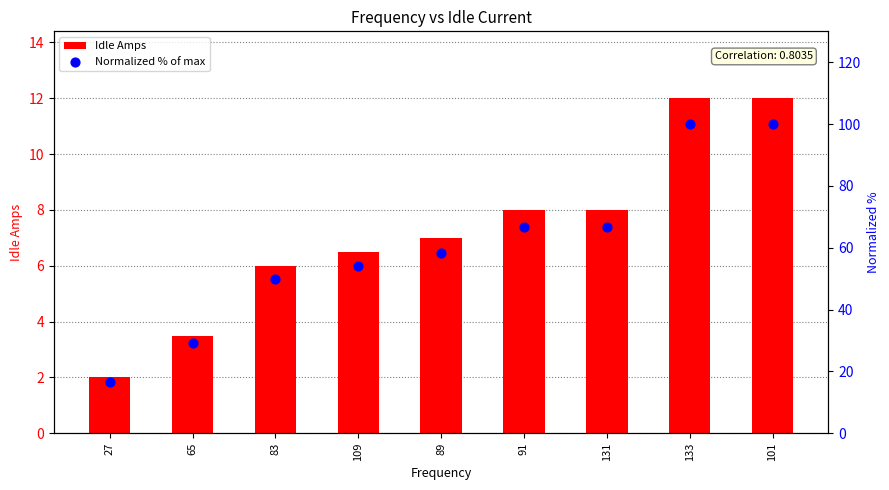

Which series has the largest Y range (max minus min)?

Normalized % of max